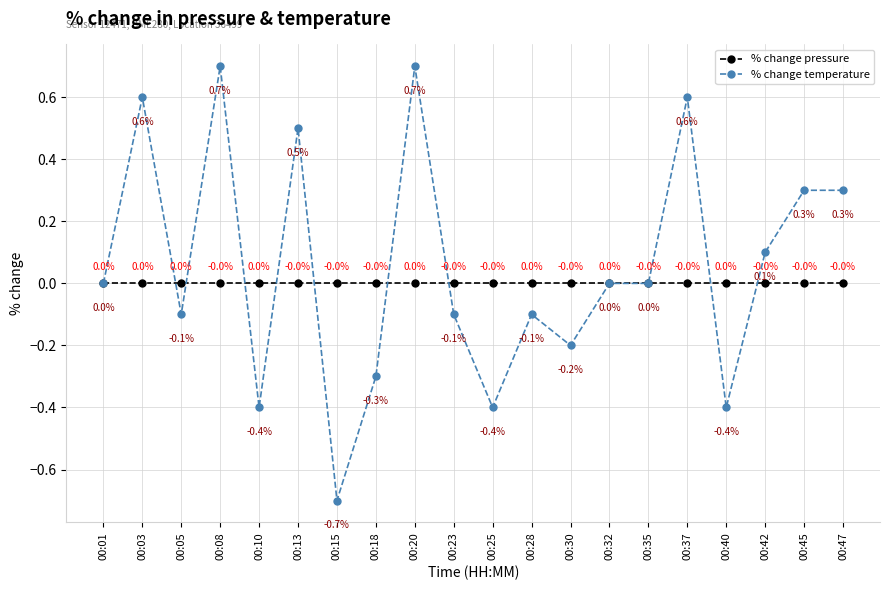

Is this an area chart (filled region under the line)?

No